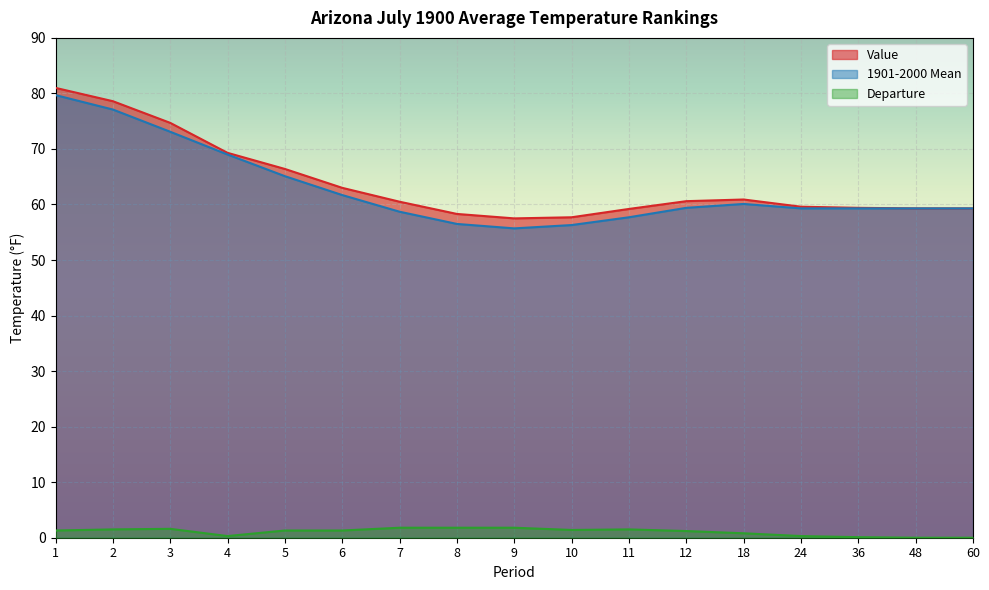

What is the sum of all 1901-2000 Mean values?

1067.3